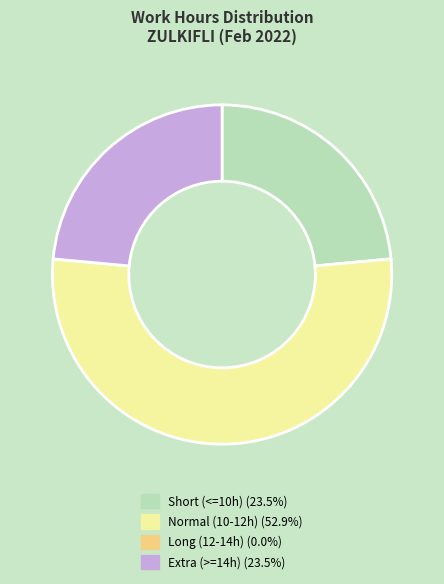

What is the ratio of the value at Normal (10-12h) (52.9%) to the value at Extra (>=14h) (23.5%)?

2.3